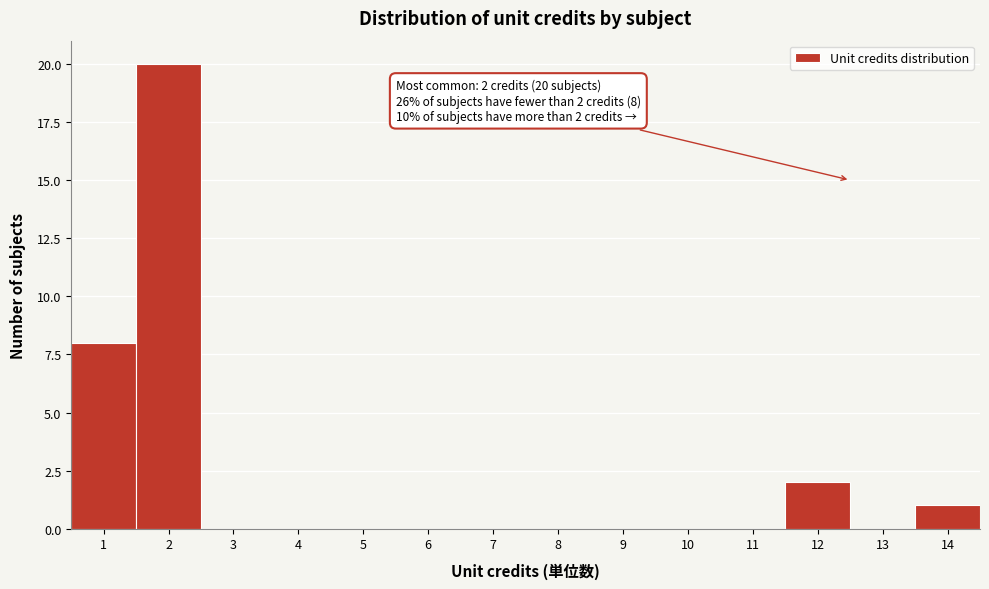

Over which range of the x-axis is the bar tallest?

1.5 to 2.5